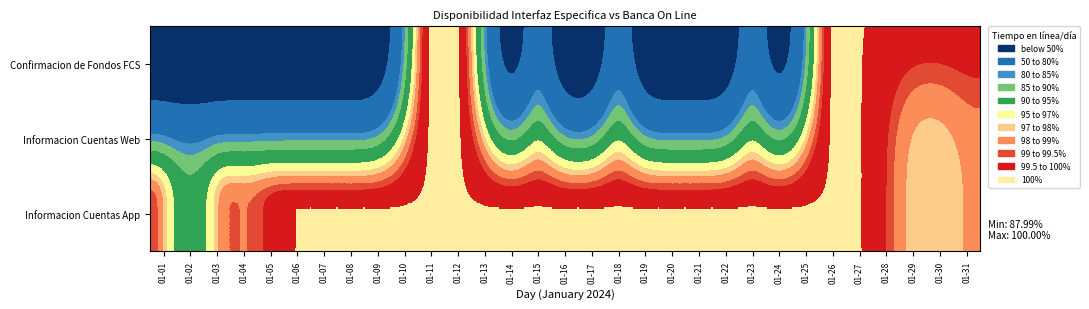

Between 01-22 and 01-24, which is larger?

01-22